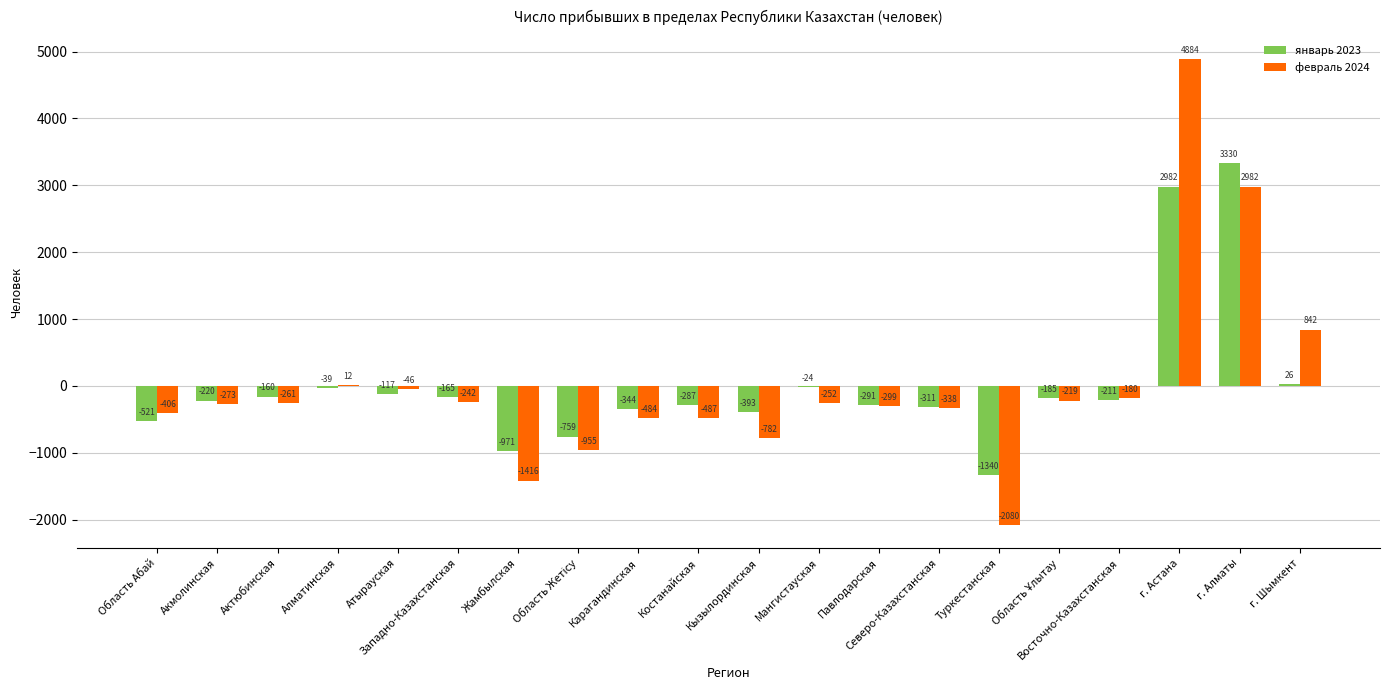

The февраль 2024 series shows 12 at Алматинская. True or false?

True